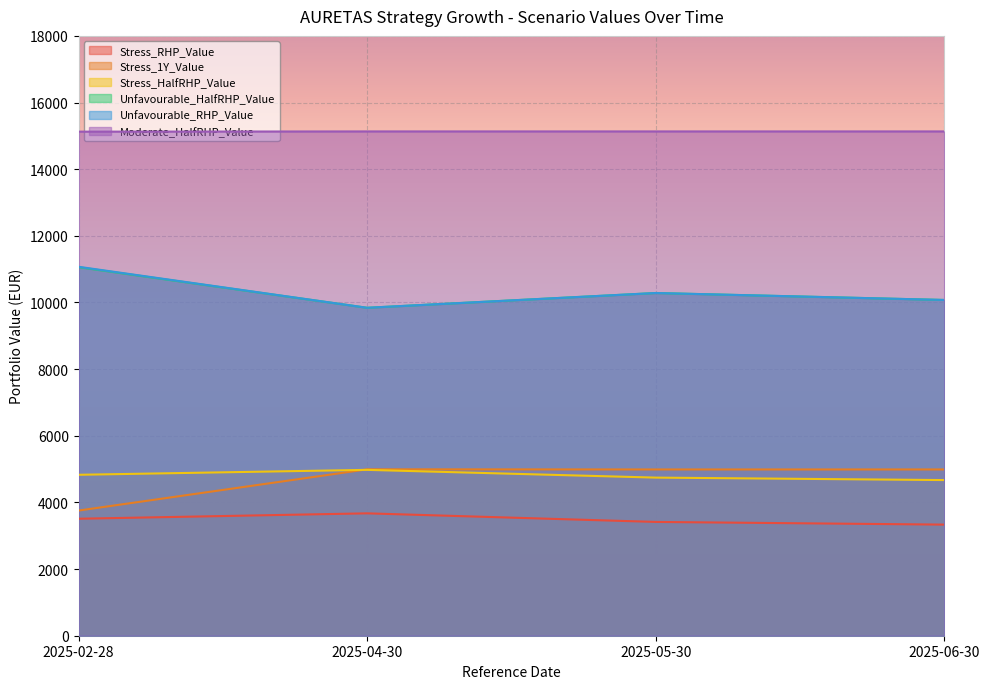

True or false: Unfavourable_HalfRHP_Value and Unfavourable_RHP_Value cross at least once.

False